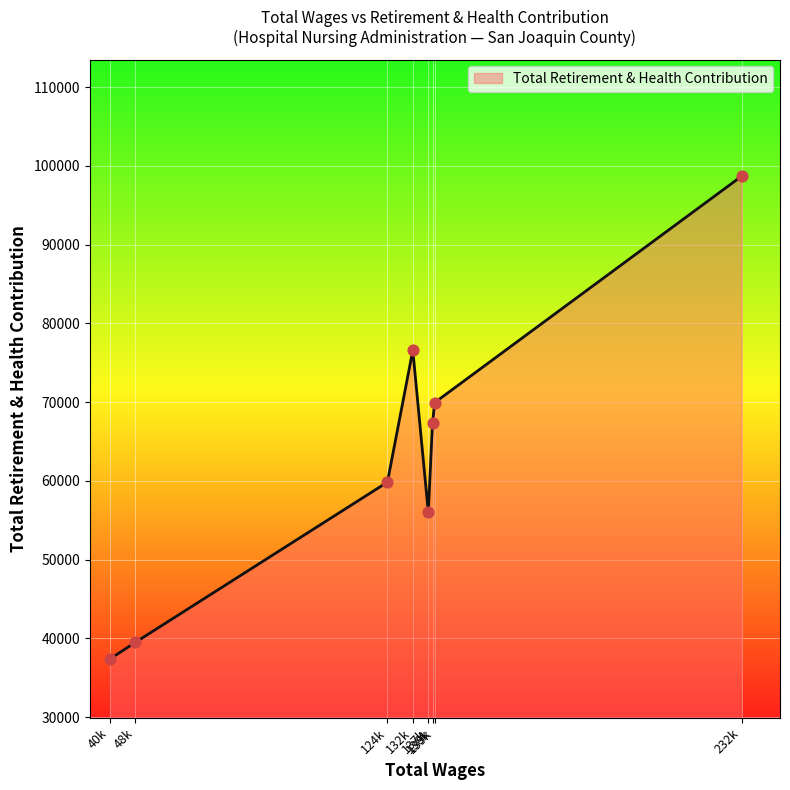

What is the minimum value shown in the chart?

37409